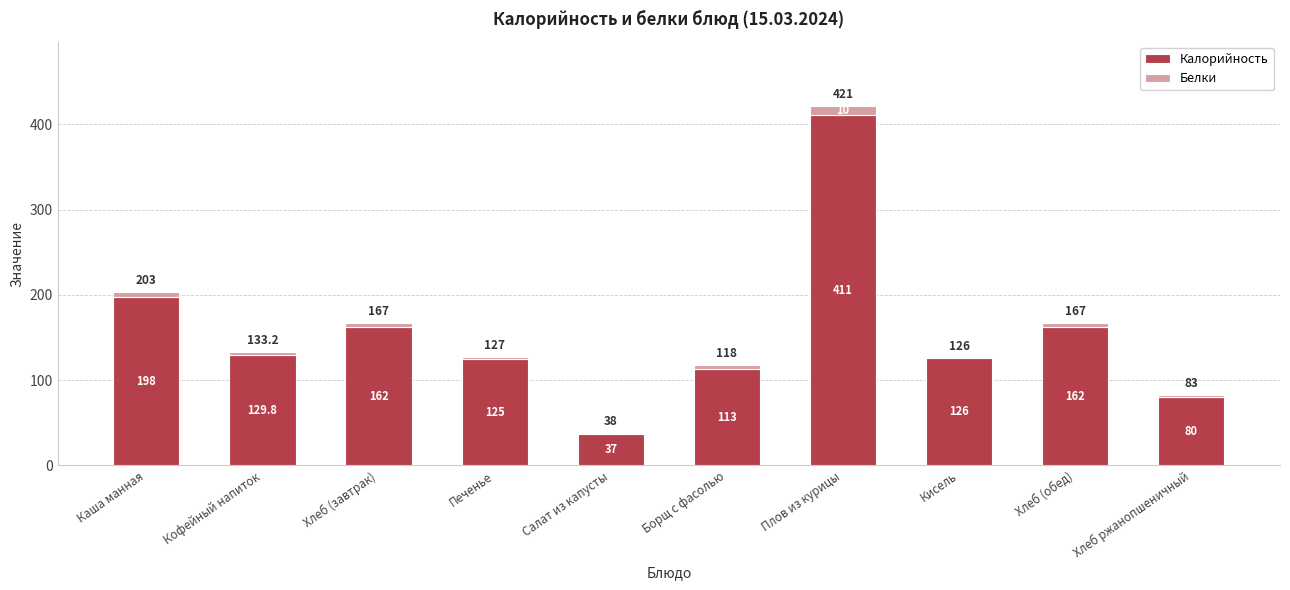

Count the number of categories in the chart.

10